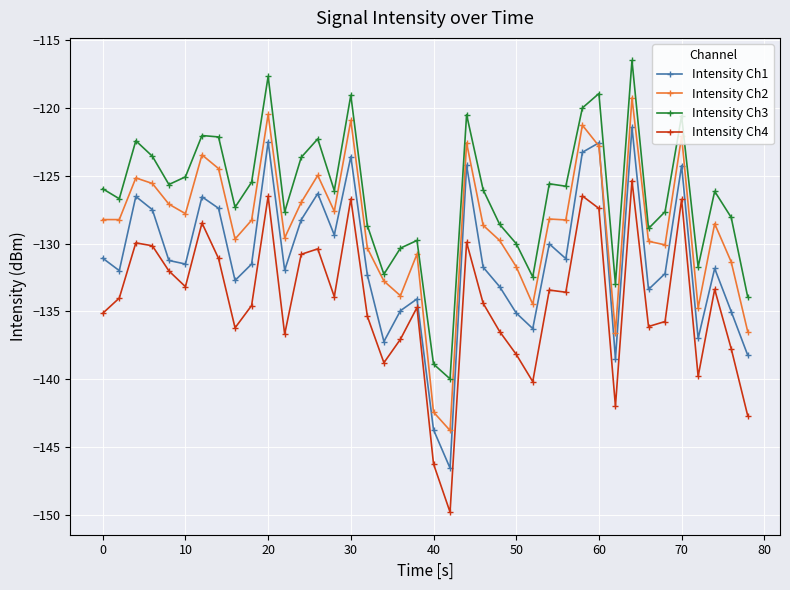

What is the value of the Intensity Ch4 point at the 16th from the left?

-126.7